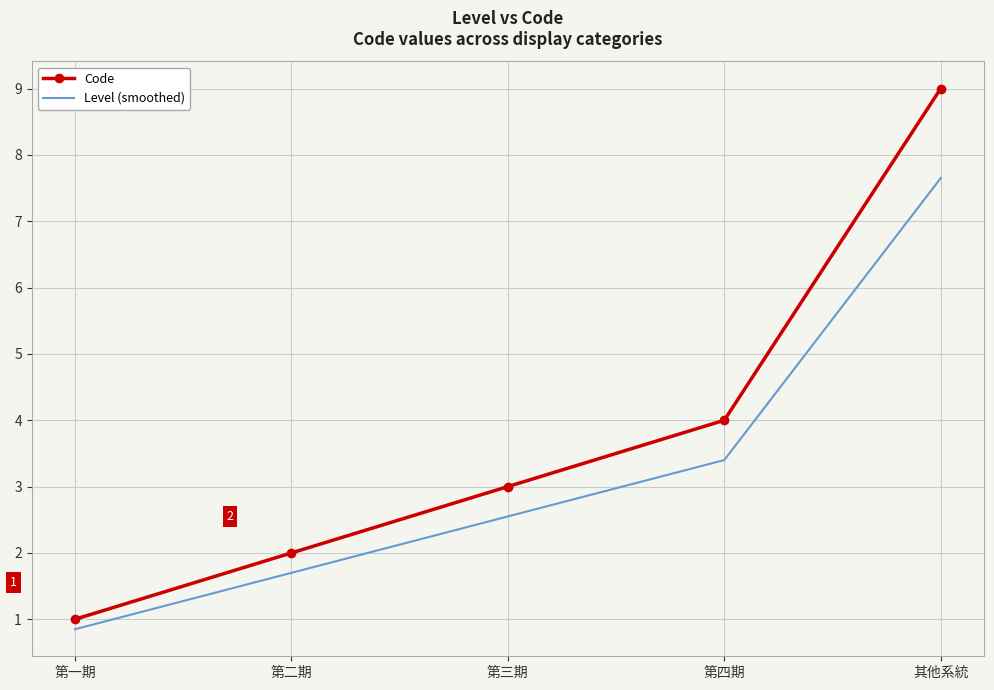

At how many categories does at least one series exceed 5?

1